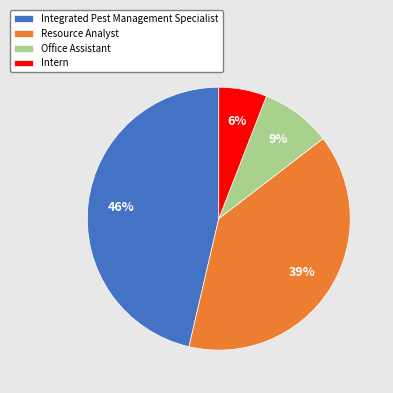

Rank the categories by value from lowest to highest.

Intern, Office Assistant, Resource Analyst, Integrated Pest Management Specialist